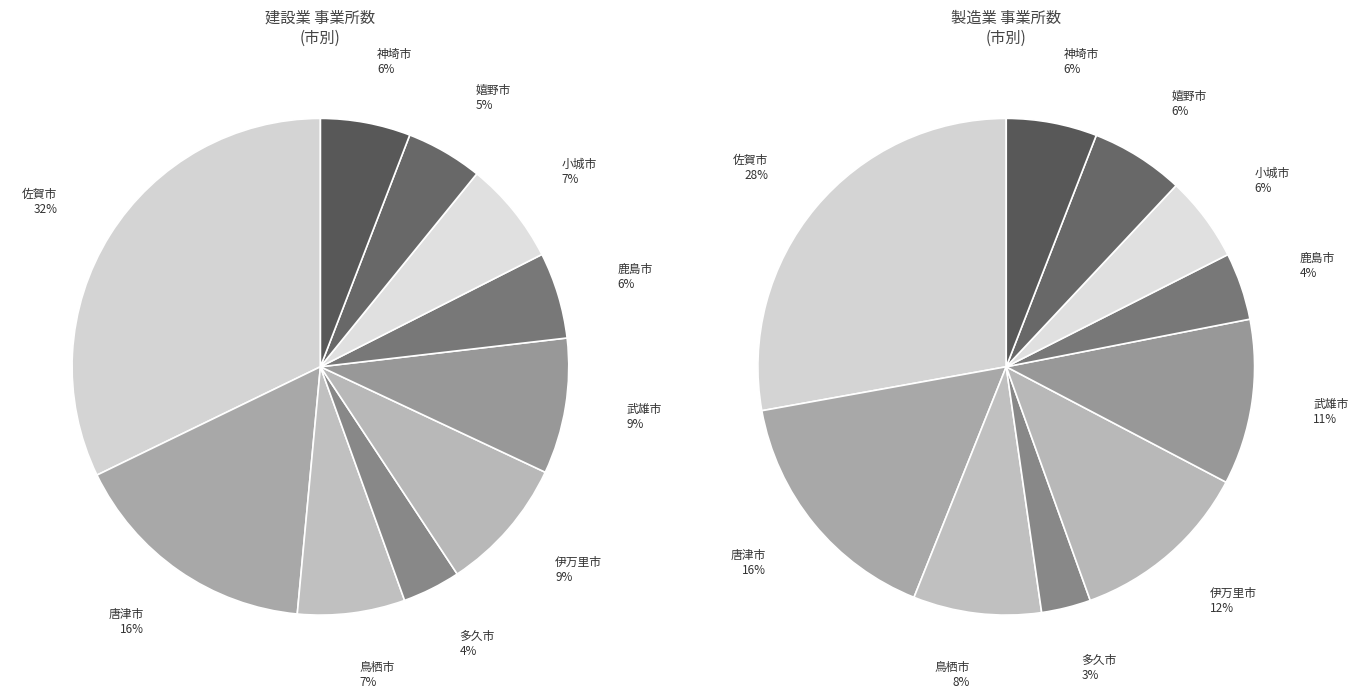

How many segments does this pie chart have?

10